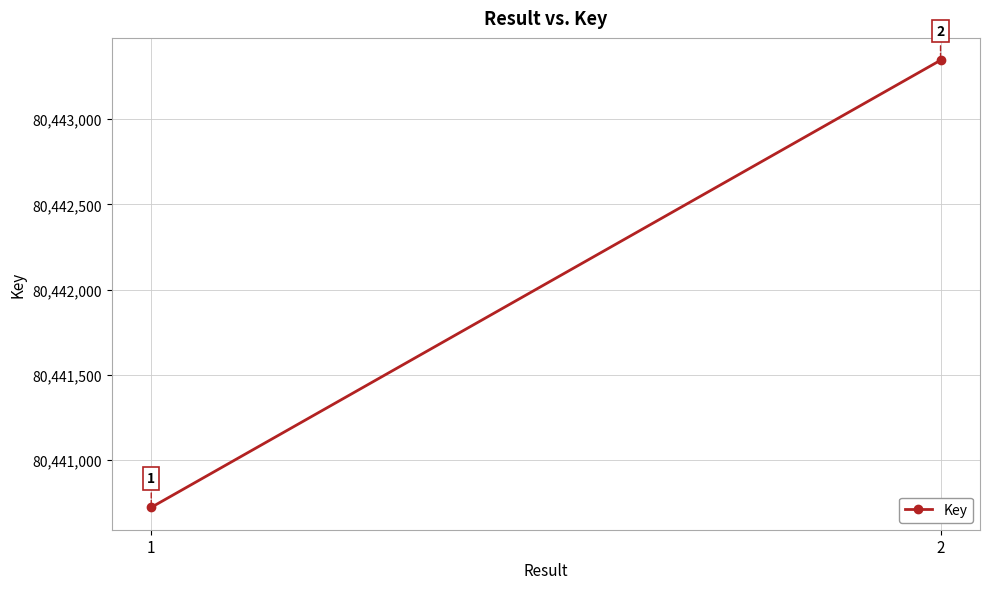

At which category does the chart reach its peak across all series?

2